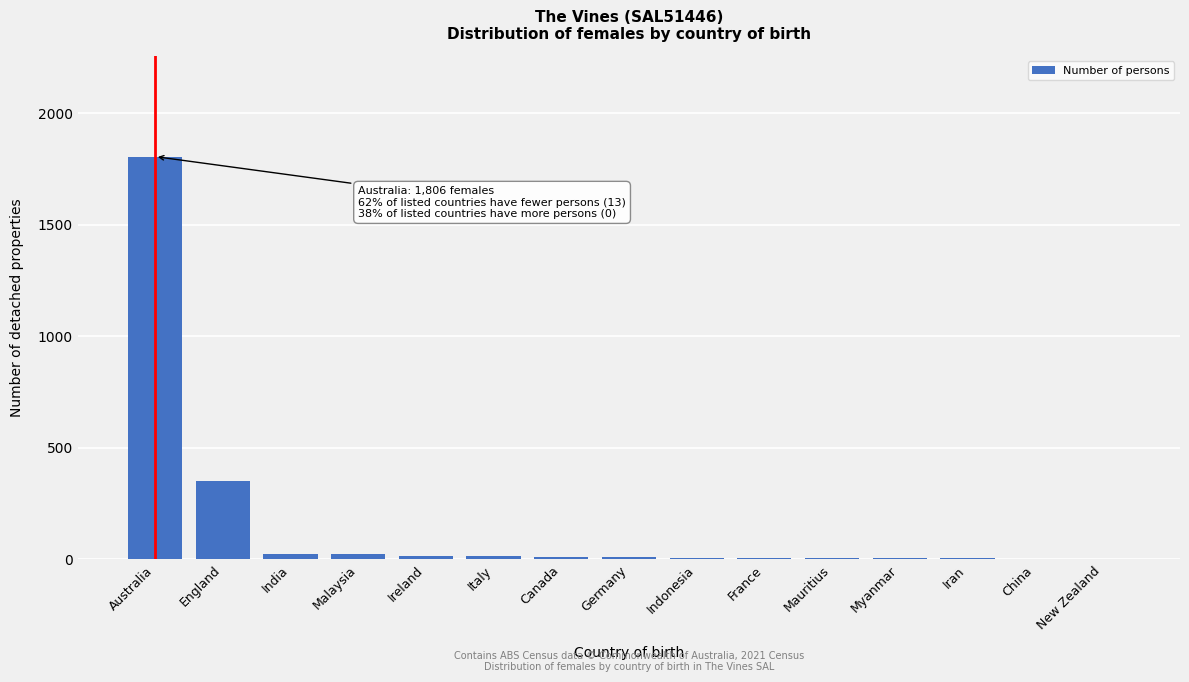

At which label is the value closest to 904?

England